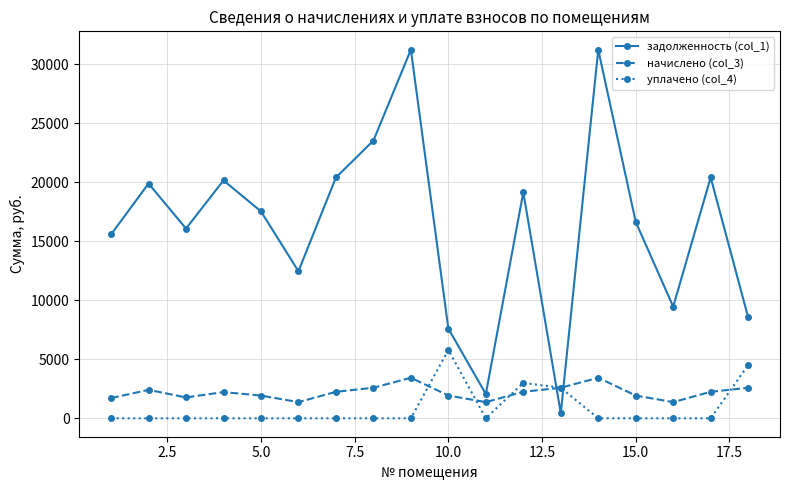

True or false: начислено (col_3) has more than 2 interior local peaks.

True